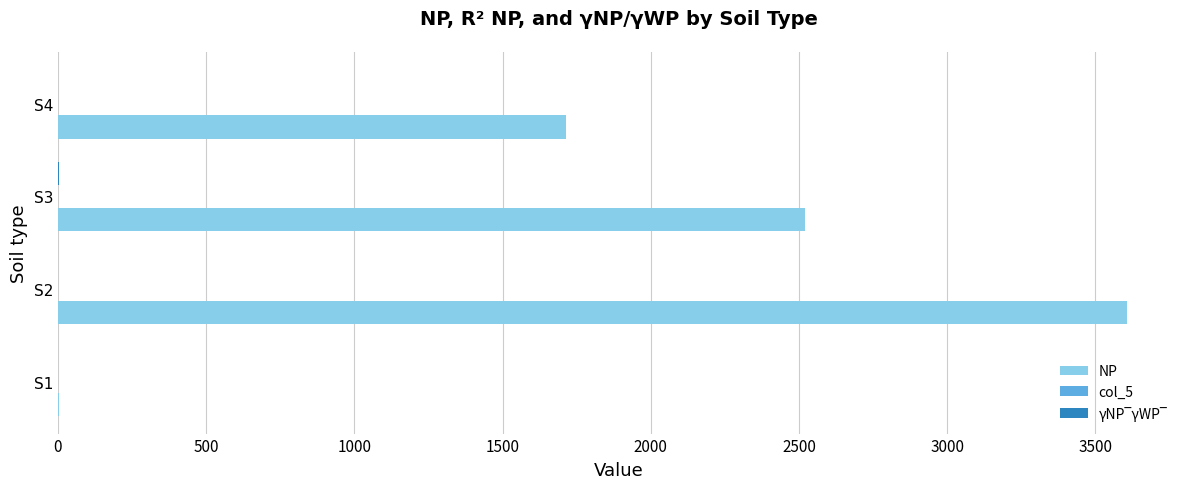

The value of NP at S3 is 2521.7. True or false?

True